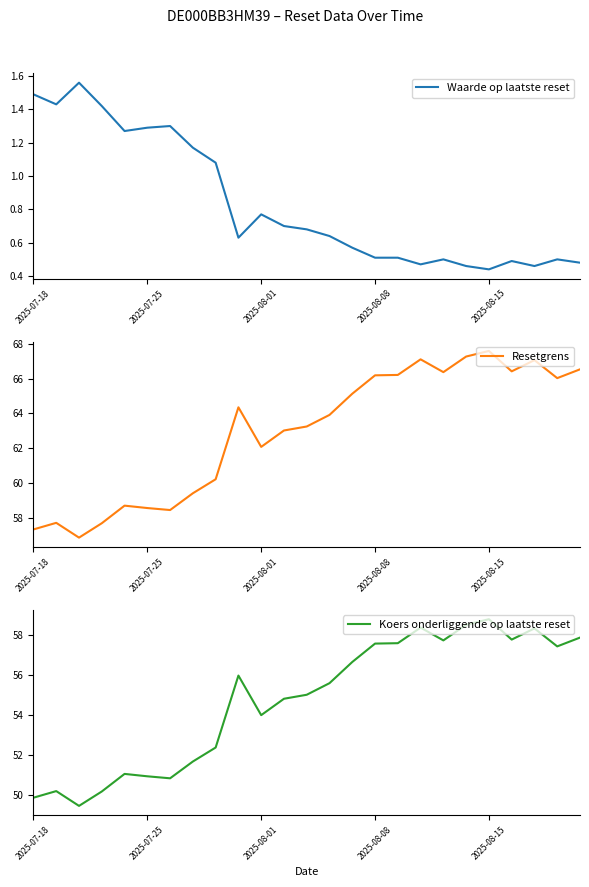

What is the average value of the Resetgrens series?

62.9